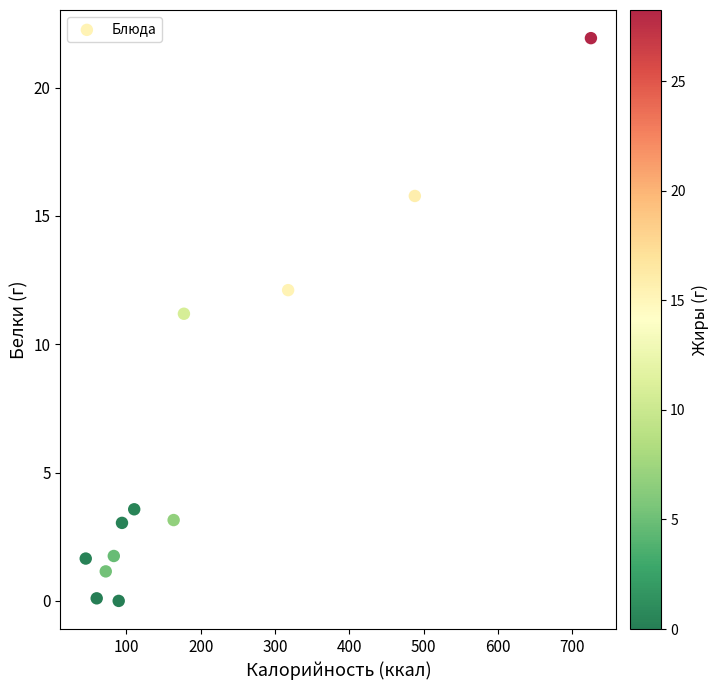

What Y value in the scatter plot is closest to 10?

11.2